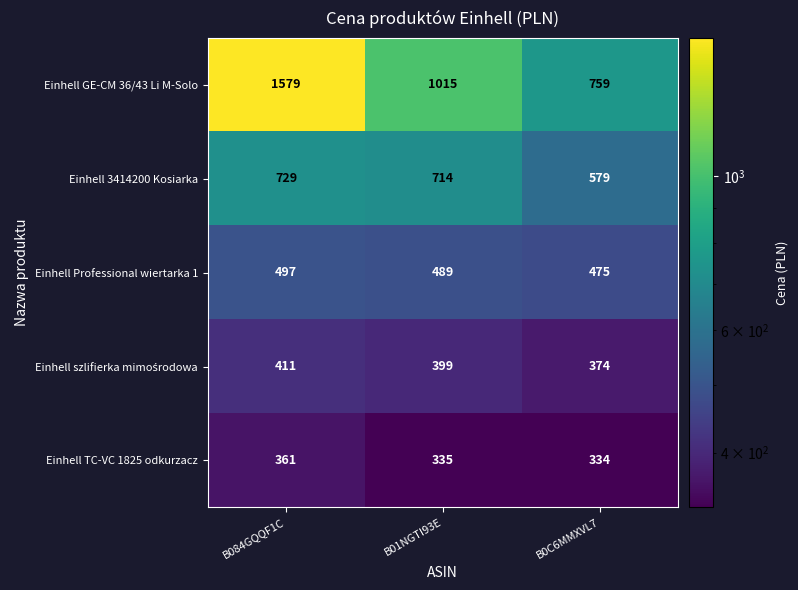

Which series has the largest total across all categories?

Einhell GE-CM 36/43 Li M-Solo